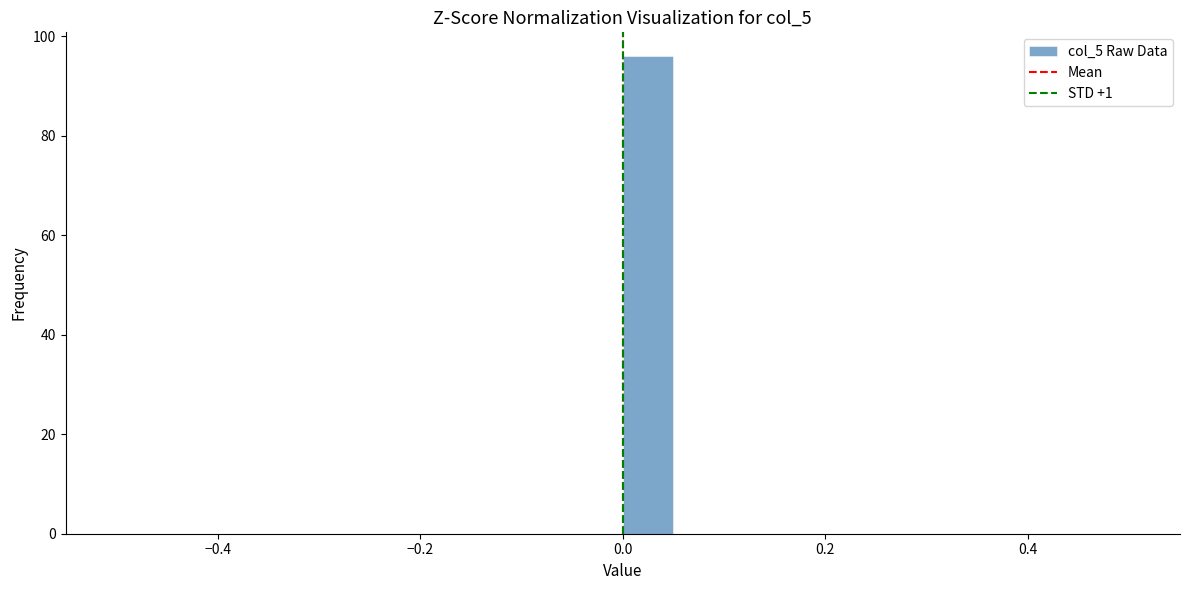

Around what value on the x-axis is the tallest bar? Give the approximate position of its centre, as read against the axis.

0.02